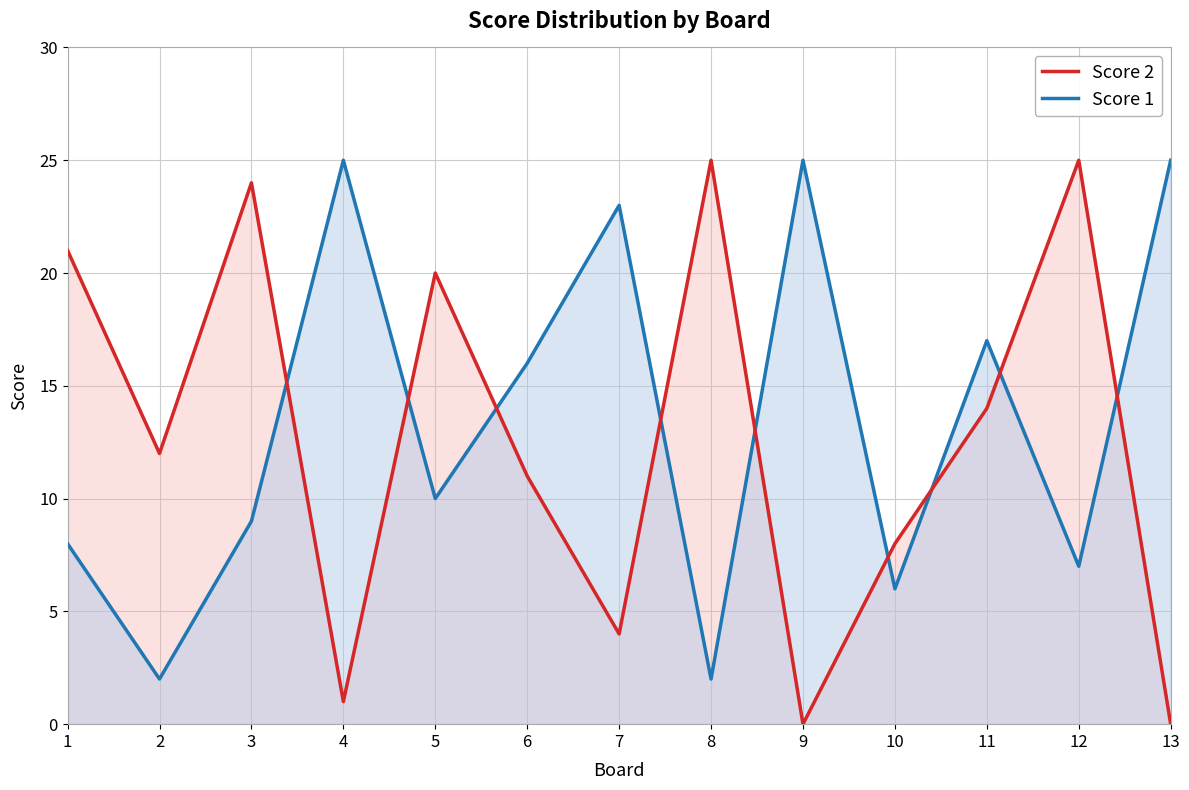

The Score 2 series shows 0 at 9. True or false?

True